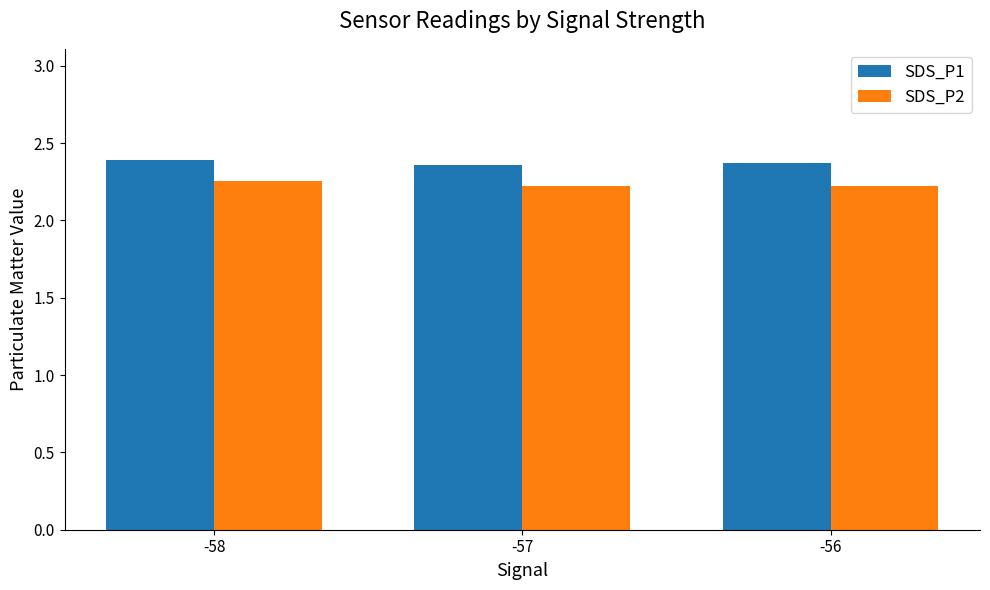

What is the sum of the SDS_P2 values at -57 and -58?

4.5